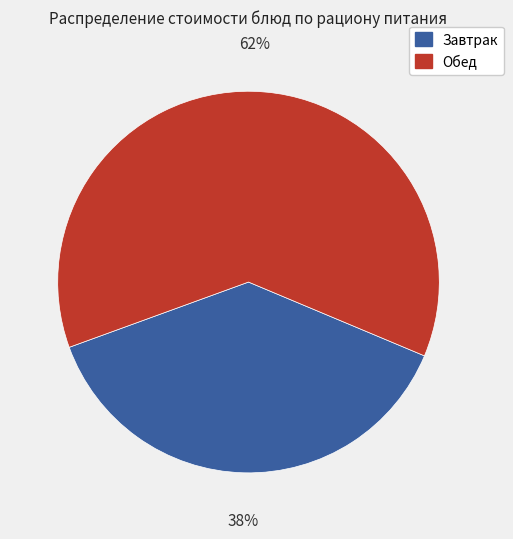

Is there a majority slice in this chart?

Yes